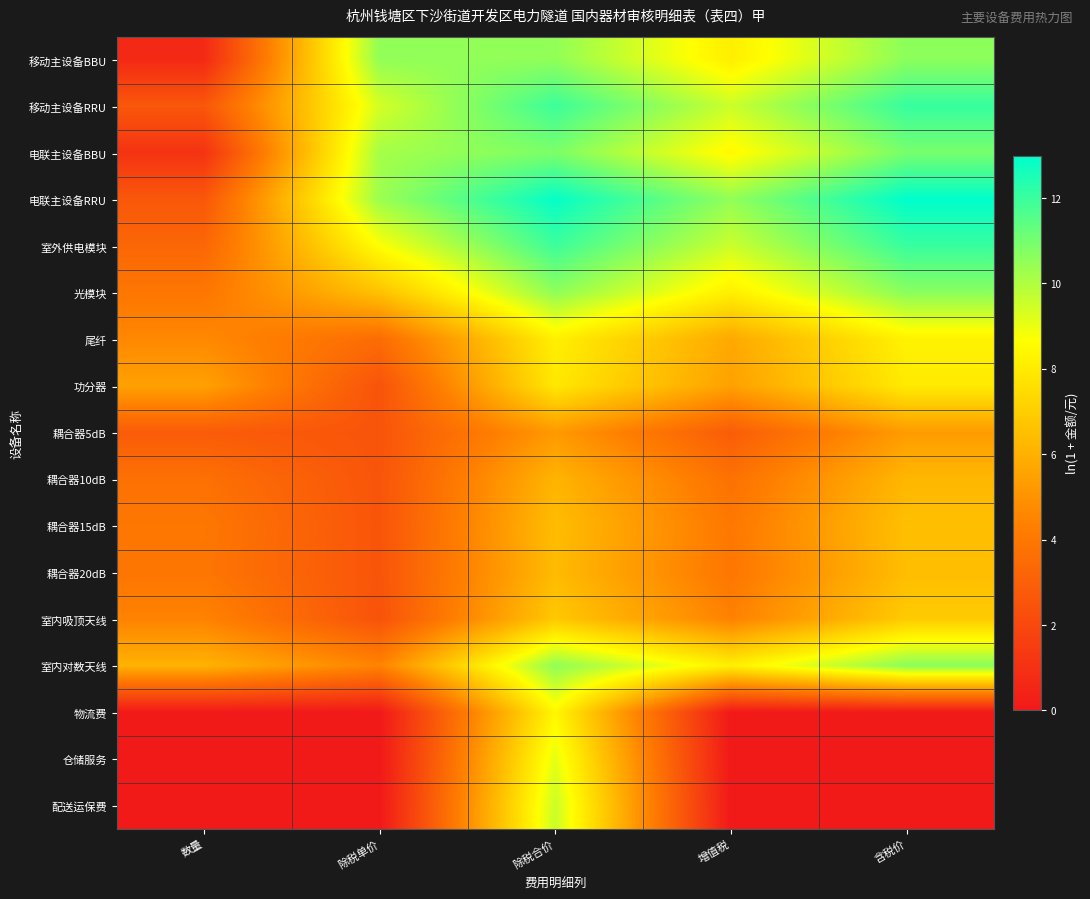

What is the spread (max minus min) of values at 增值税?

10.5